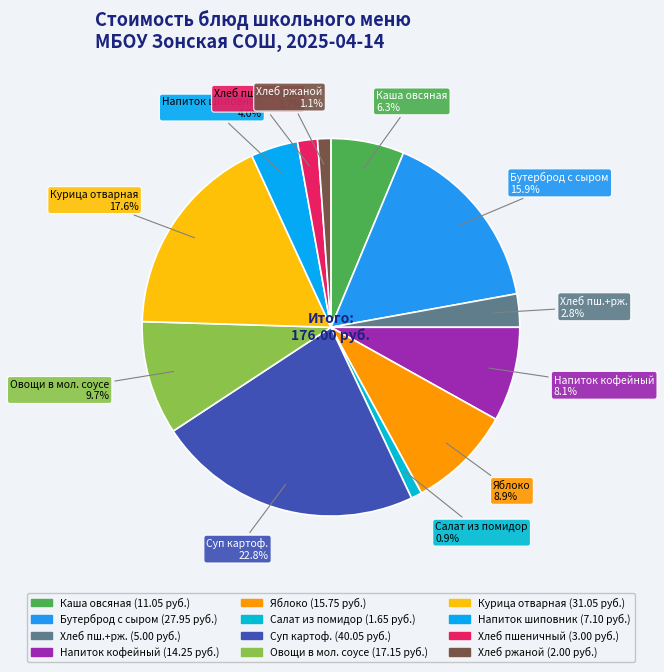

Is there any slice that represents more than half of the pie?

No